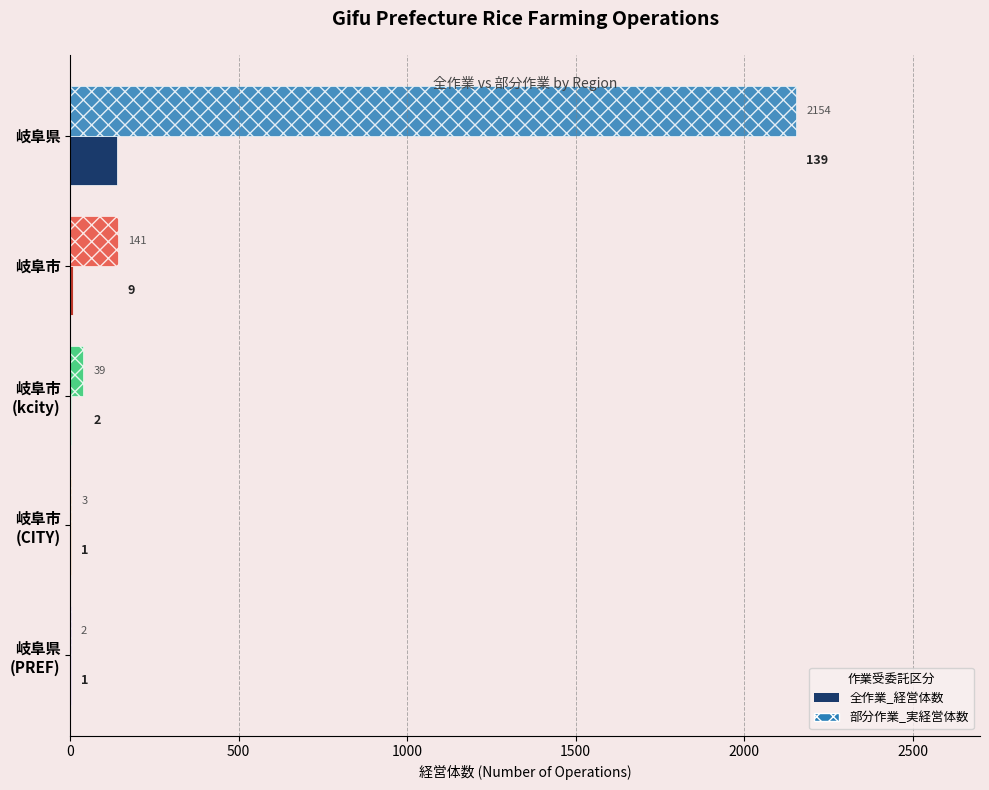

What is the total value across all series at 岐阜市?

150